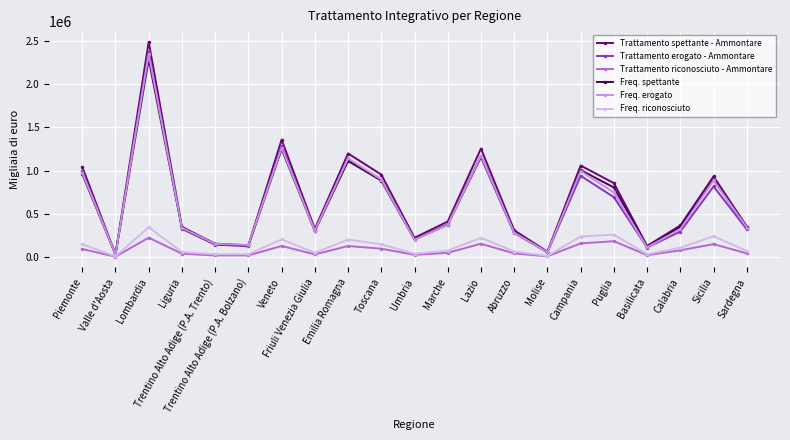

What position from the left is Campania?

16